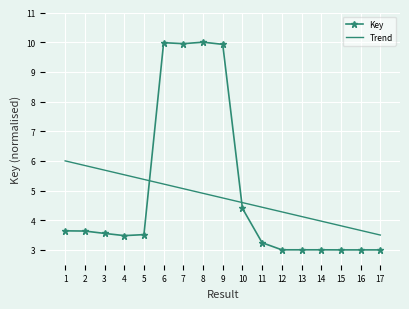

What is the average value of the Key series?

4.9